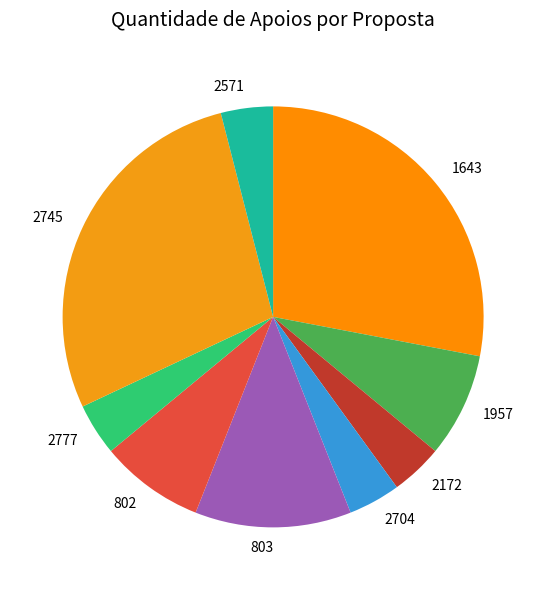

Do 2172 and 2745 together represent more than half of the pie?

No